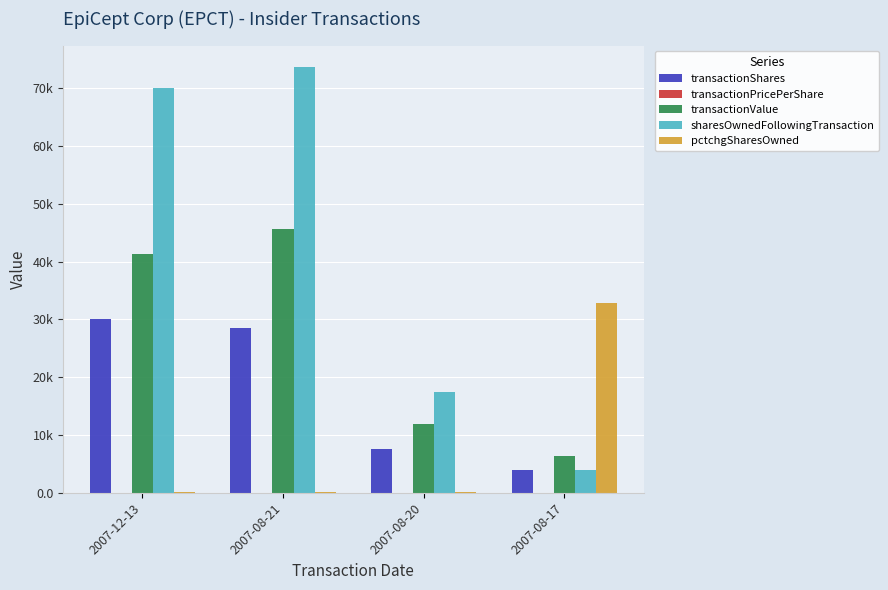

At which label is transactionValue closest to 25948?

2007-08-20